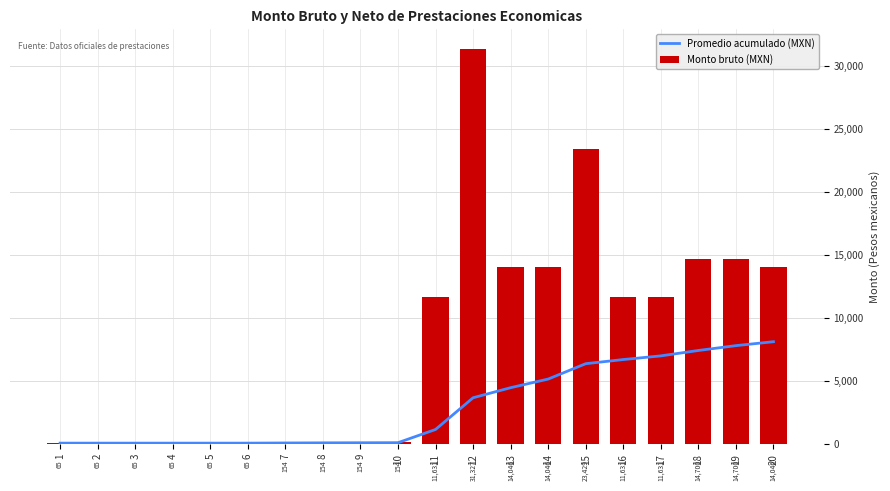

What is the total value across all series at 7?

231.7